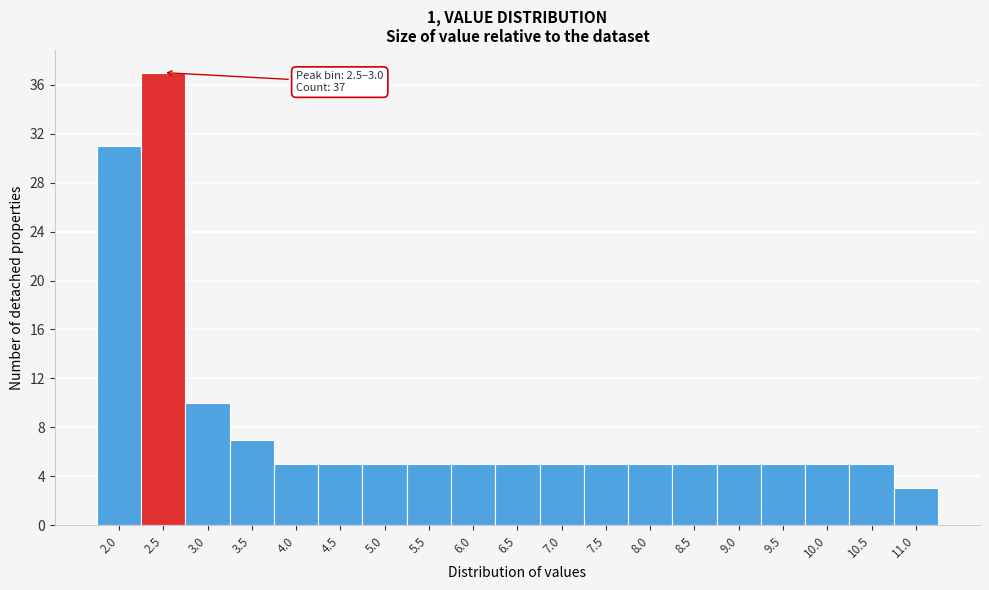

Reading left to right, what are all the values shown in this chart?

31	37	10	7	5	5	5	5	5	5	5	5	5	5	5	5	5	5	3